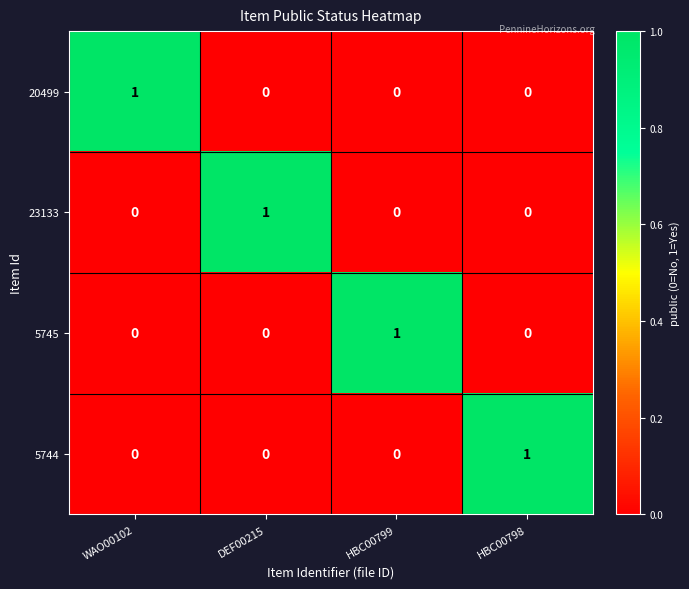

Count the number of categories in the chart.

4